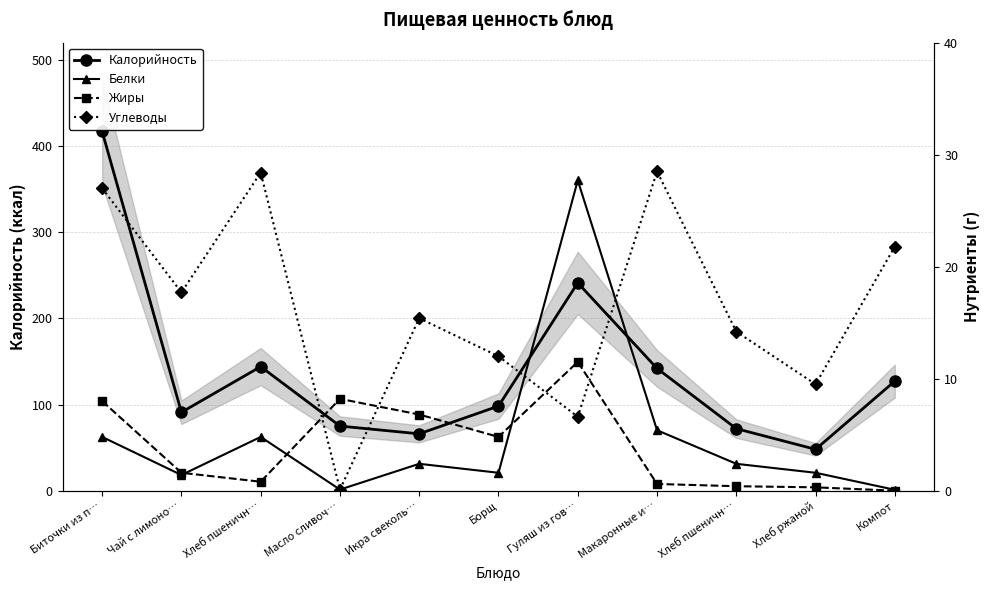

Between which two adjacent categories do Жиры and Белки first intersect?

Чай с лимоно… and Хлеб пшеничн…